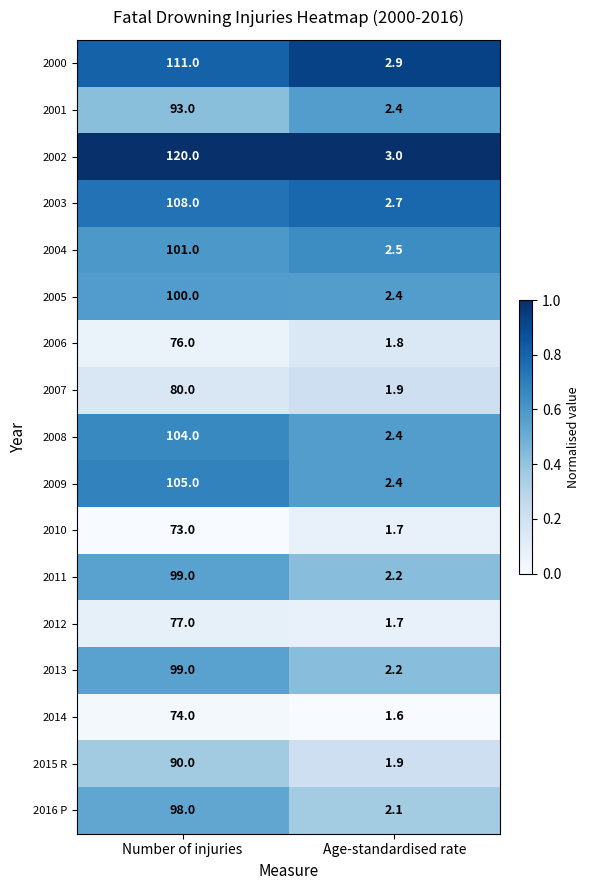

What is the difference between the maximum and minimum values in the 2015 R series?

88.1